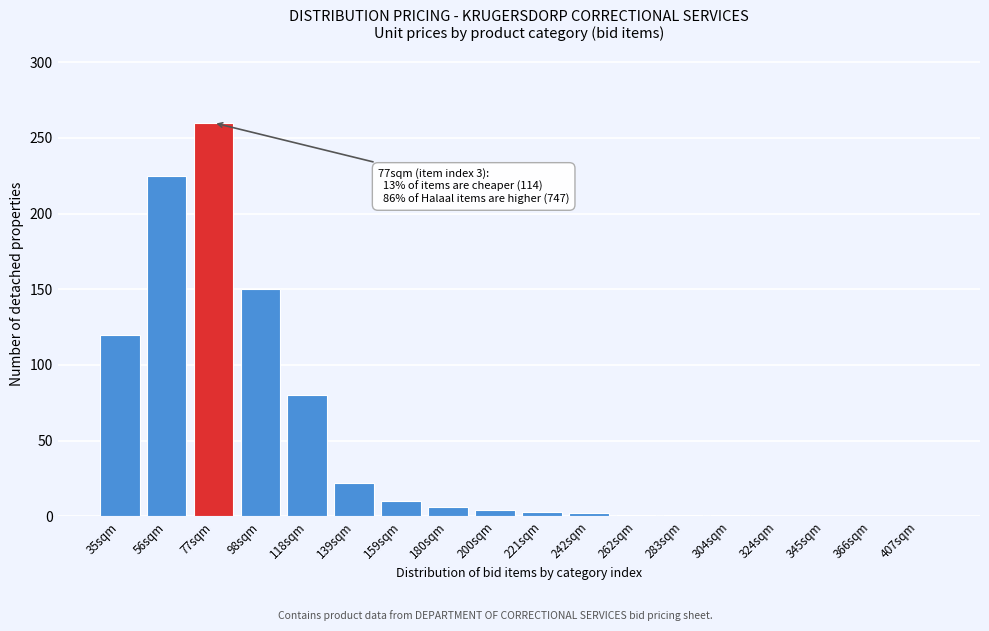

Where is the data nearest to the value 130?

35sqm